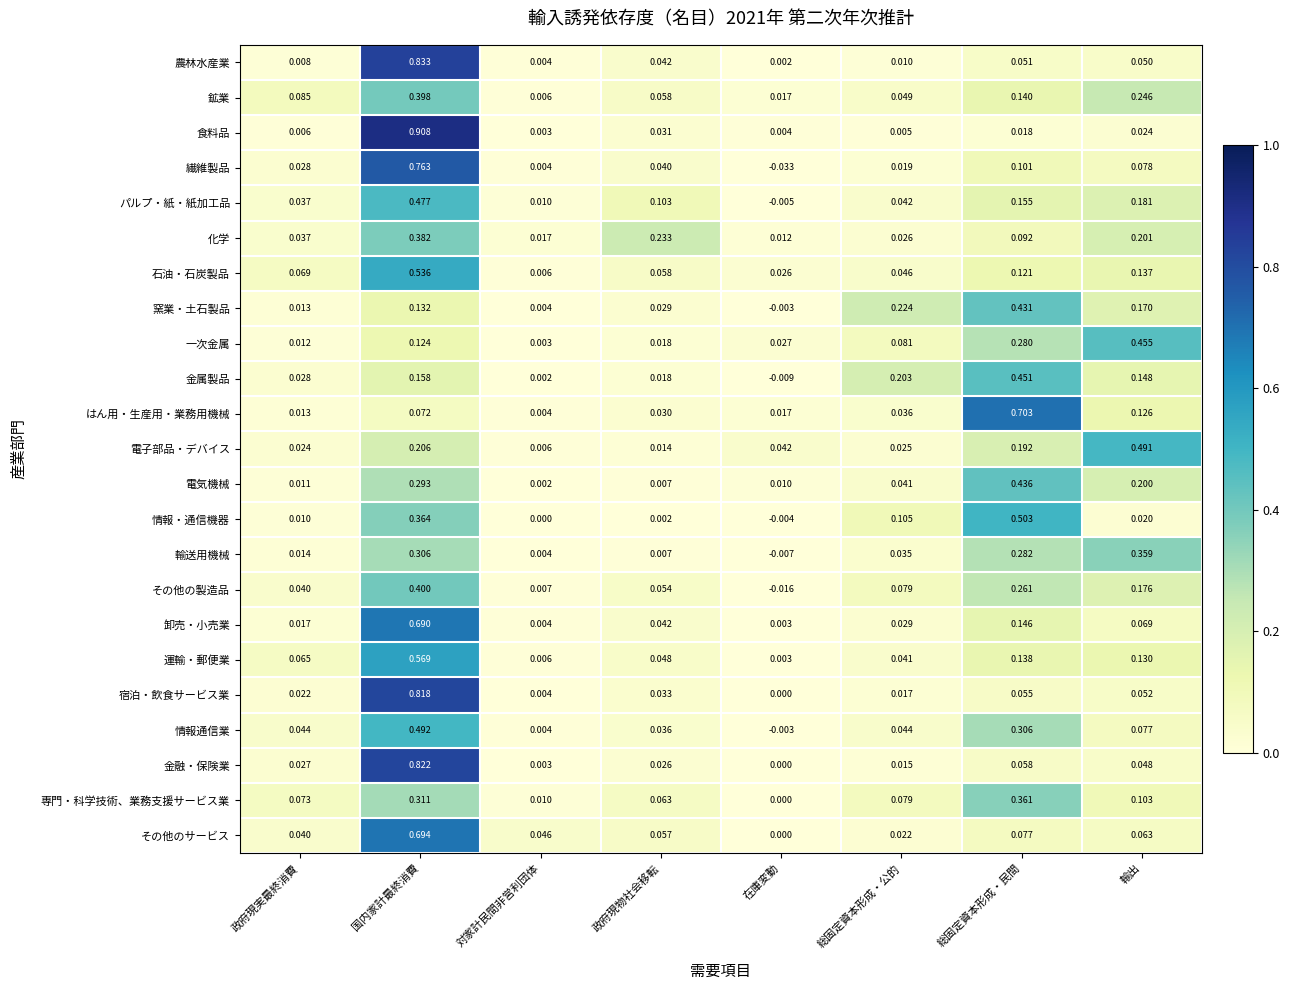

How many data points in その他の製造品 are above 0?

7